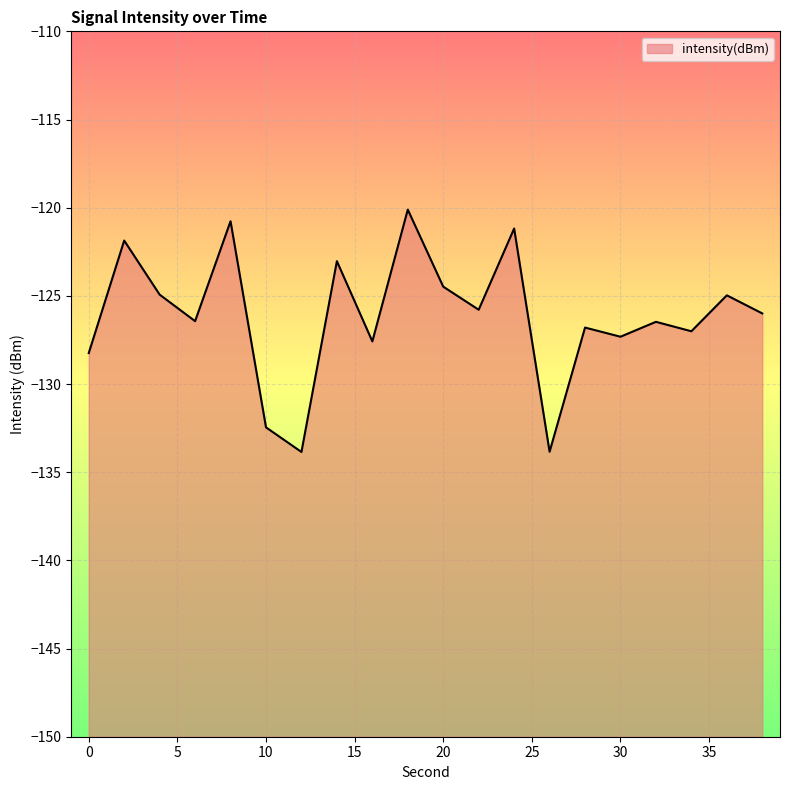

At which label does the data first exceed -125?

2